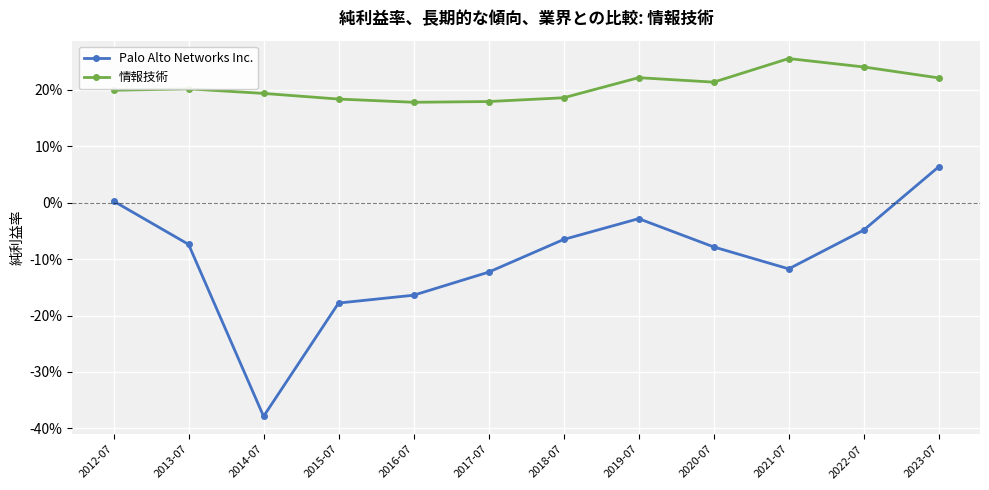

What is the label of the 3rd point from the left?

2014-07